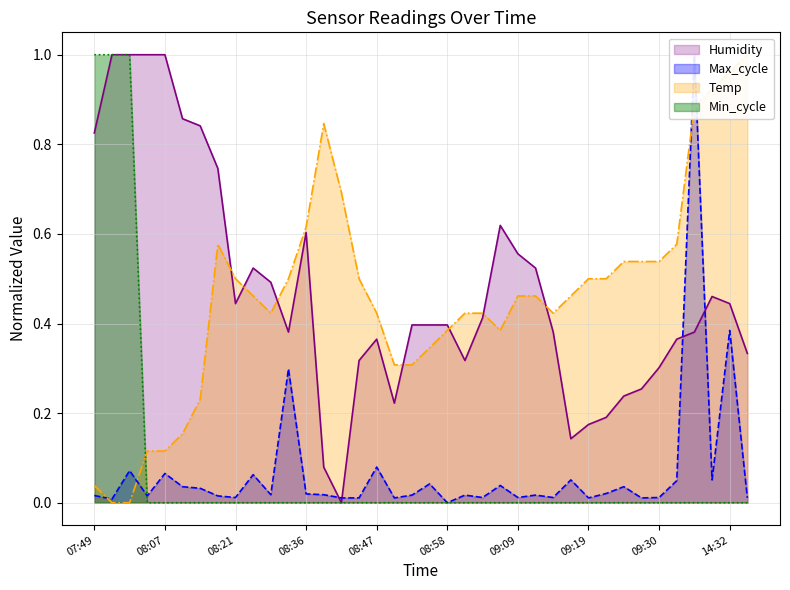

The Min_cycle series shows 0.0 at 09:07. True or false?

True